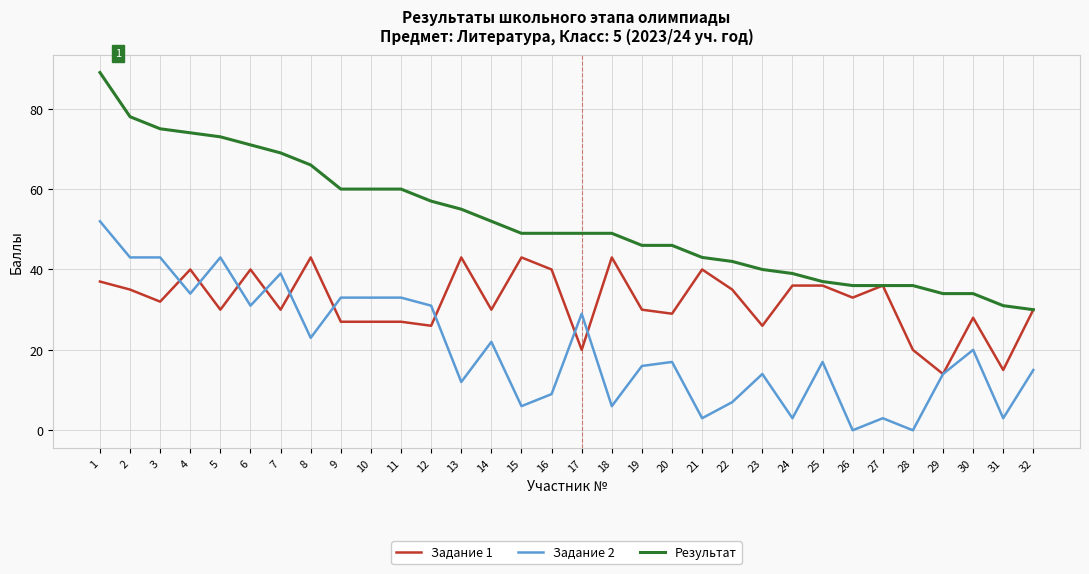

What is the difference between the second highest and second lowest values in the Задание 2 series?

43